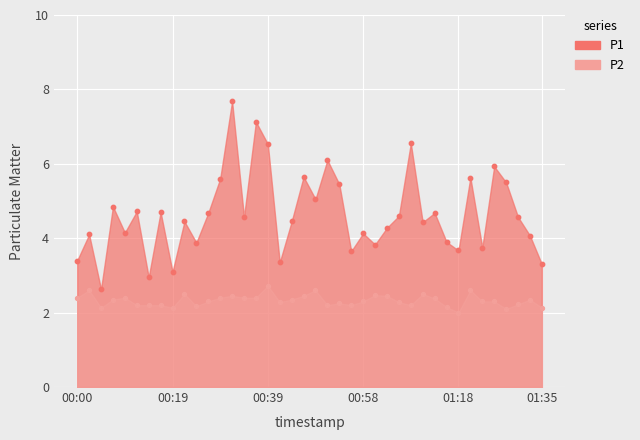

What is the total value across all series at 00:09?

6.6